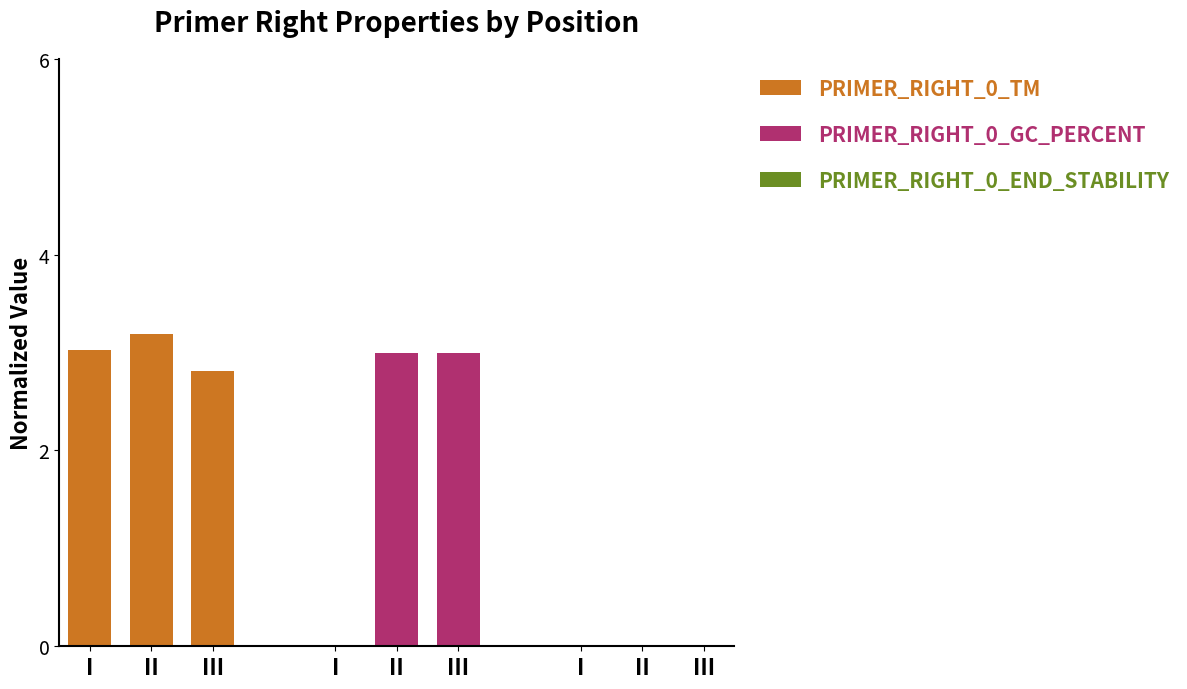

At which category is the sum across all series the highest?

II